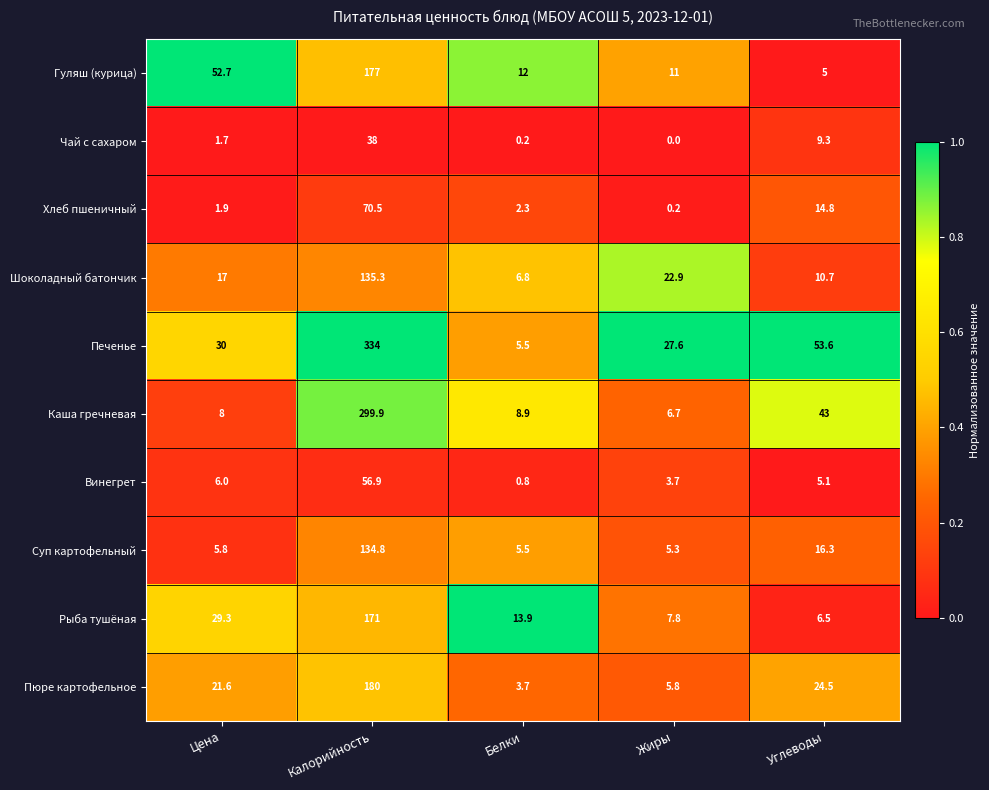

How many values in the Пюре картофельное series are below 21?

2